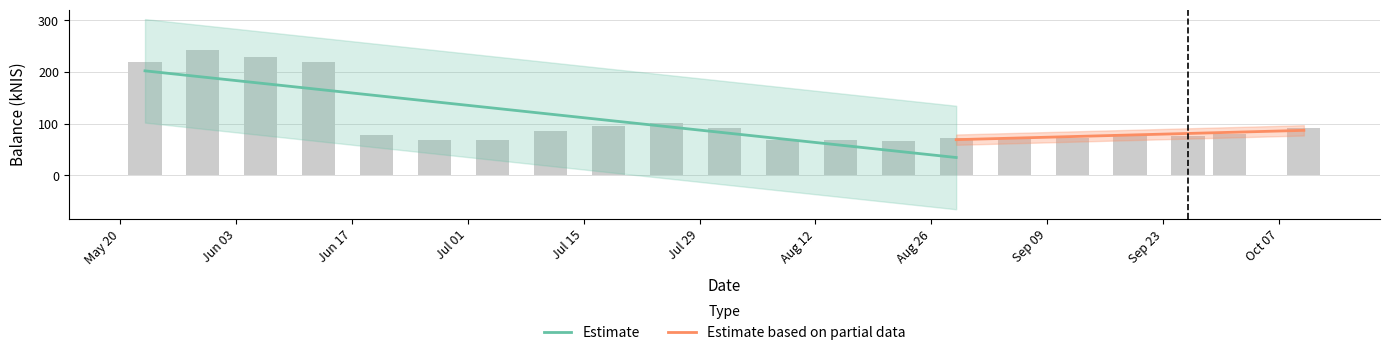

Reading left to right, extract all data points from this chart.

218.7	242.2	229.2	218.5	77.6	68.2	69.1	86.4	96.3	100.4	91.8	68.6	68.1	66.7	72.3	70.4	73.1	80.6	76.9	80.7	91.4